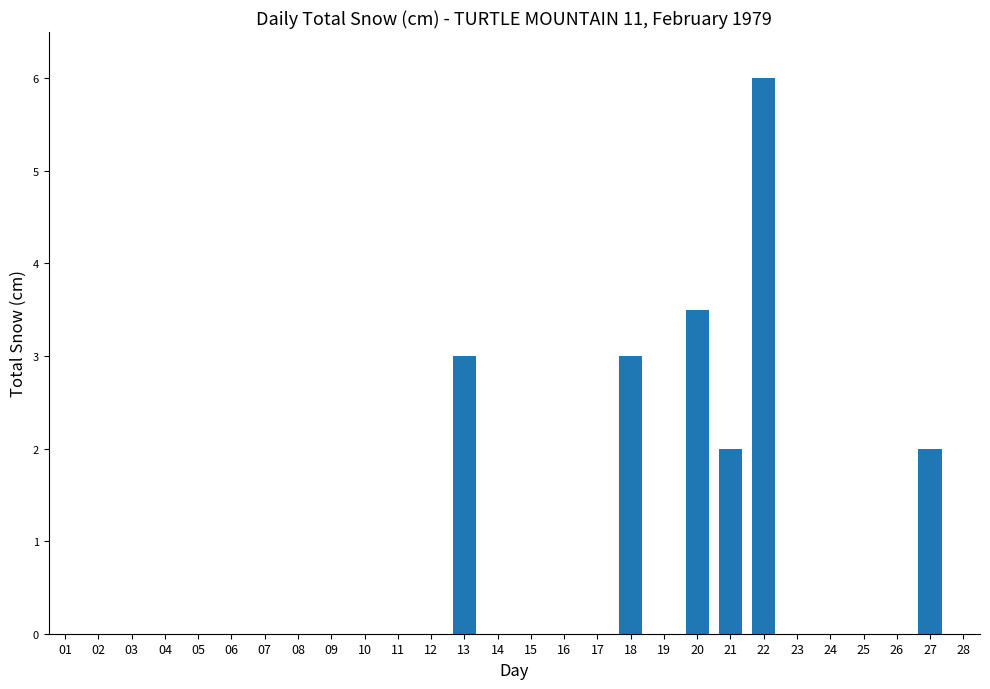

What is the sum of all values?

19.5